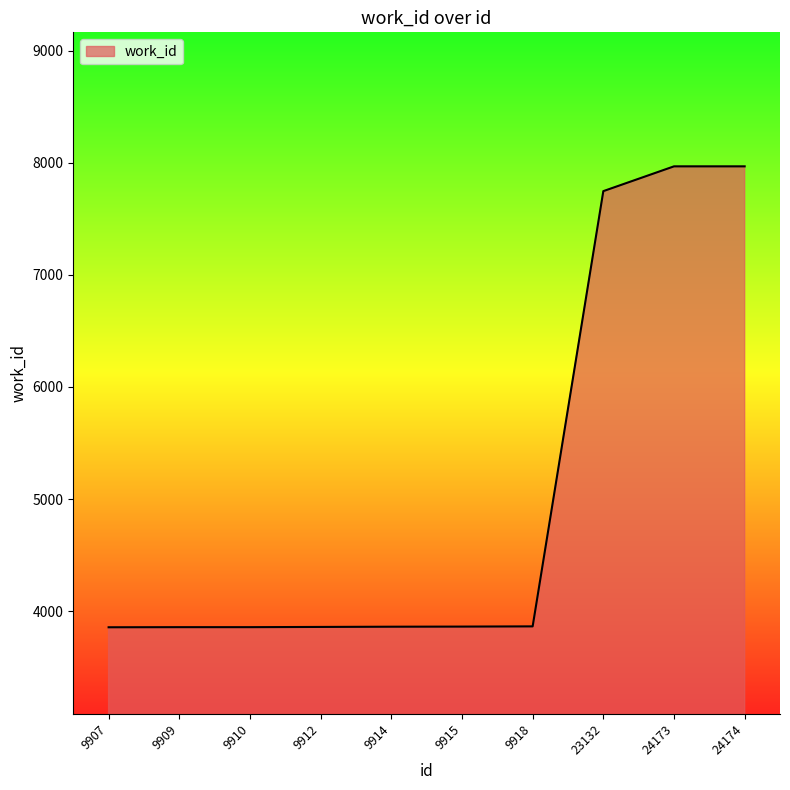

Approximately how many times larger is the value at 9918 compared to 9907?

1.0